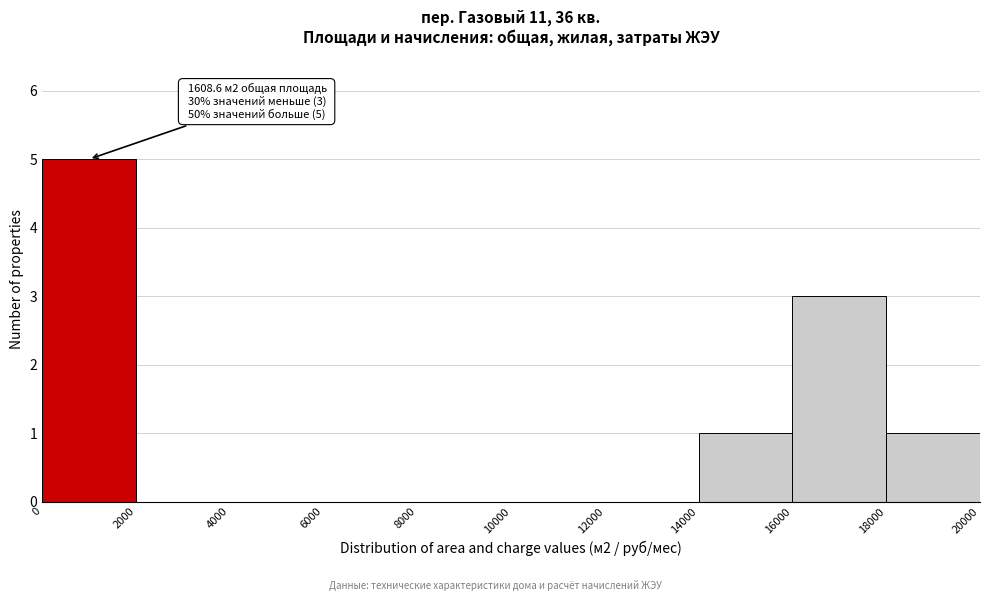

Over which range of the x-axis is the bar tallest?

0 to 2000